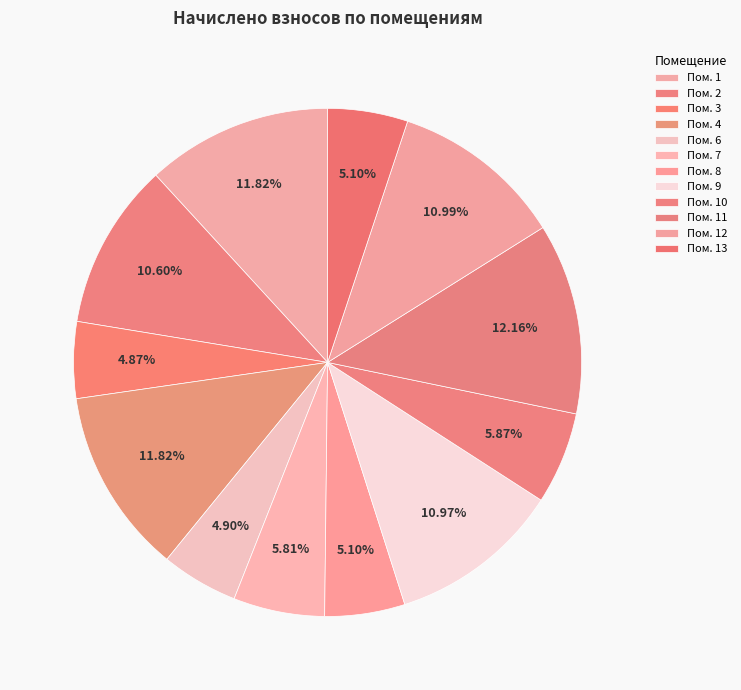

To the nearest percent, what is the average slice percentage?

8%